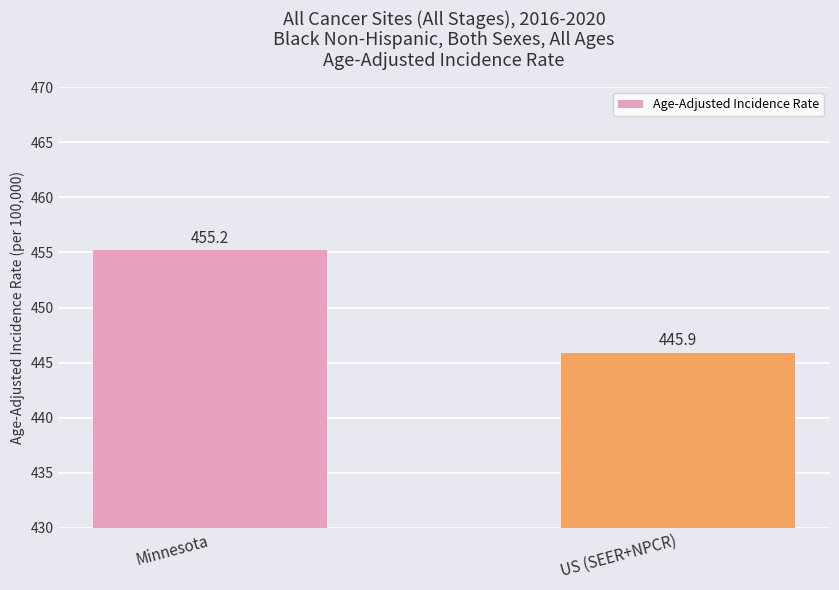

The chart shows a value of 162.8 at US (SEER+NPCR). True or false?

False